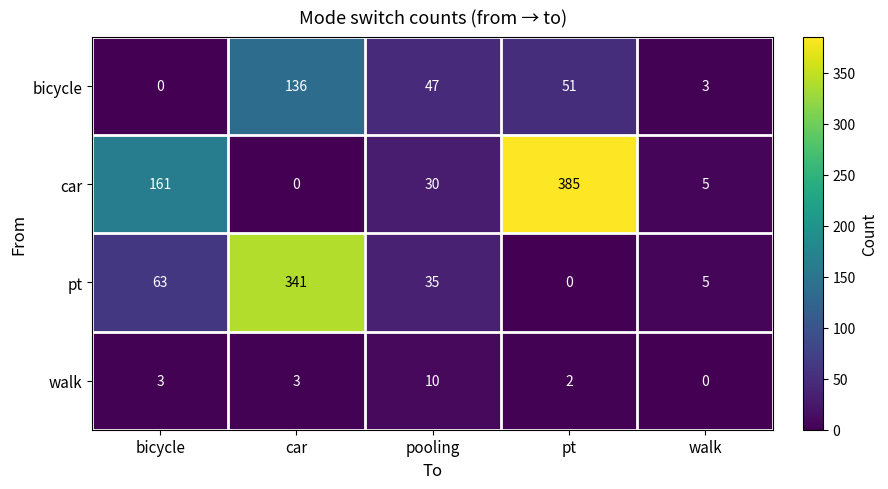

What is the average value of the bicycle series?

47